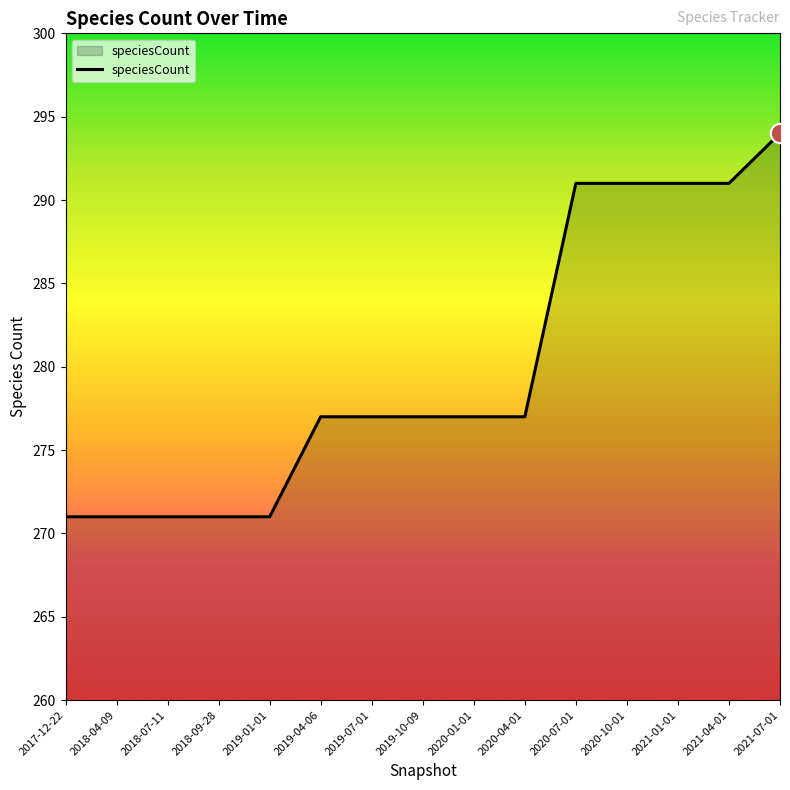

How many values are between 271 and 291?

14